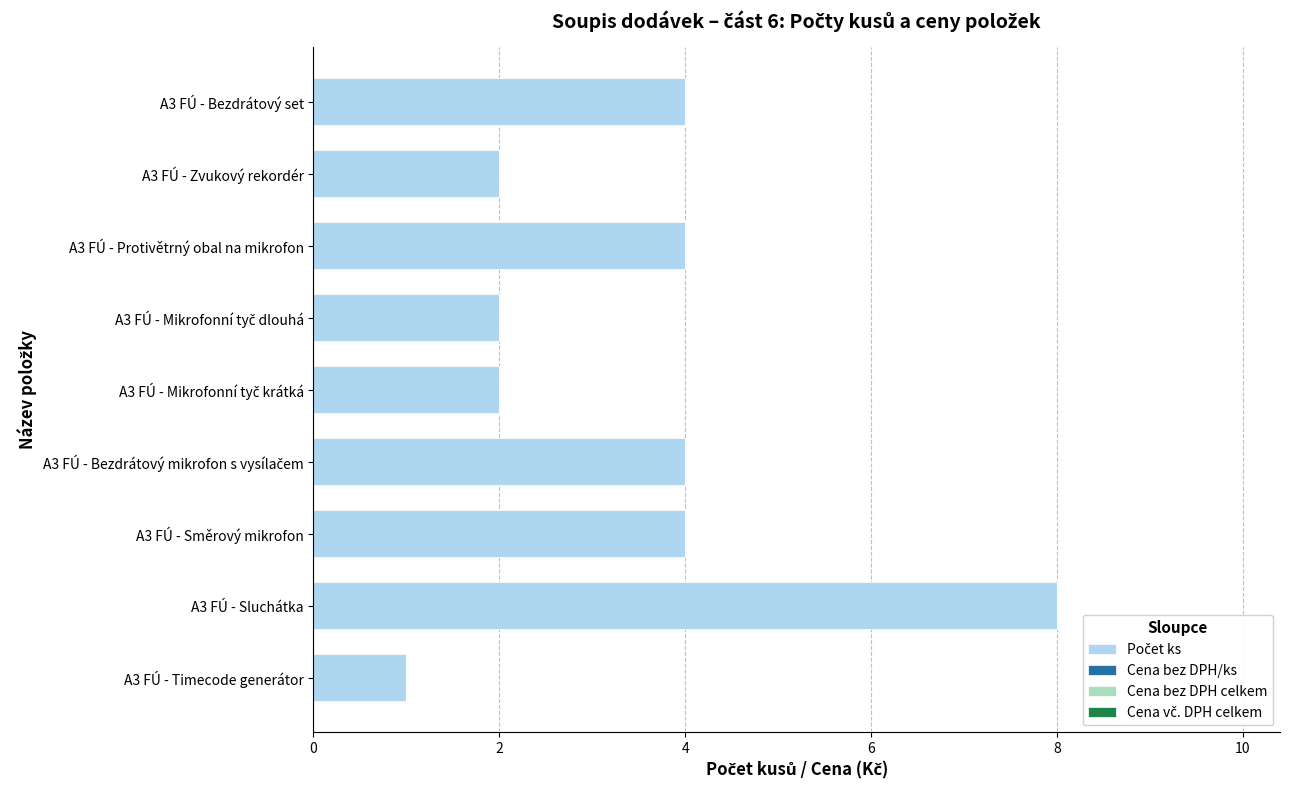

Reading top to bottom, list all the values displayed in this chart.

4	2	4	2	2	4	4	8	1